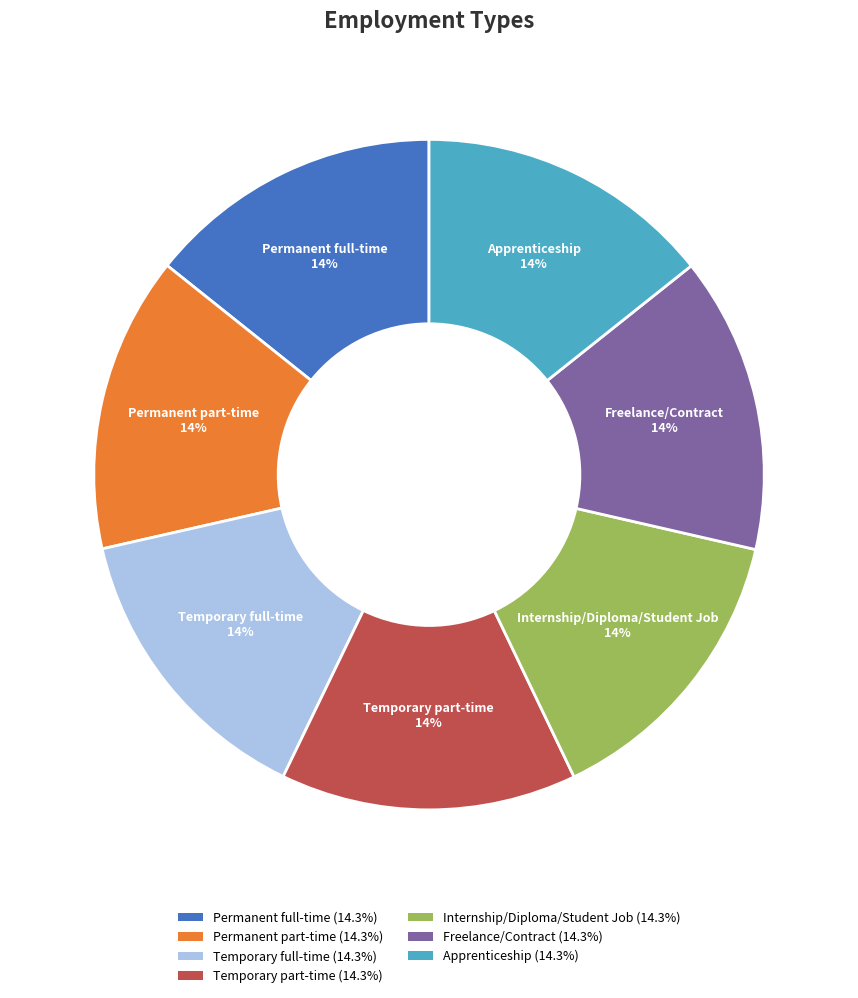

What is the ratio of the value at Permanent full-time to the value at Temporary part-time?

1.0